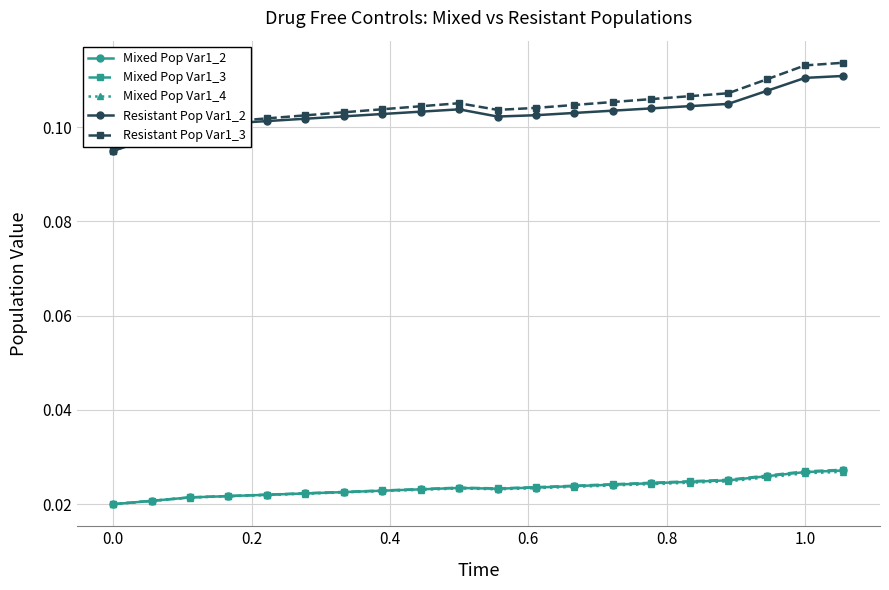

What are all the series names shown in the legend?

Mixed Pop Var1_2, Mixed Pop Var1_3, Mixed Pop Var1_4, Resistant Pop Var1_2, Resistant Pop Var1_3